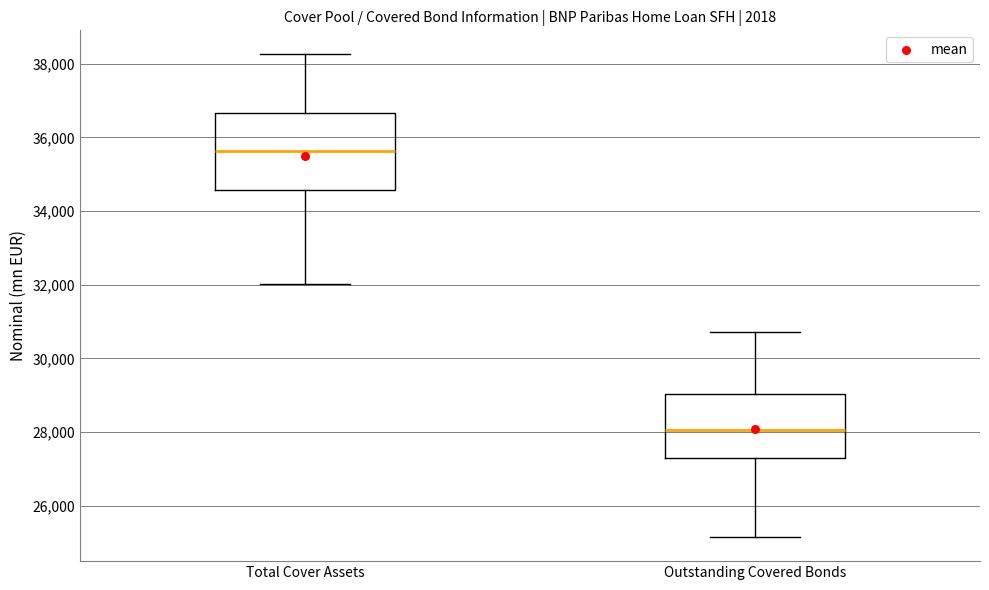

Which box is the tallest, from its lower edge to its upper edge?

Total Cover Assets